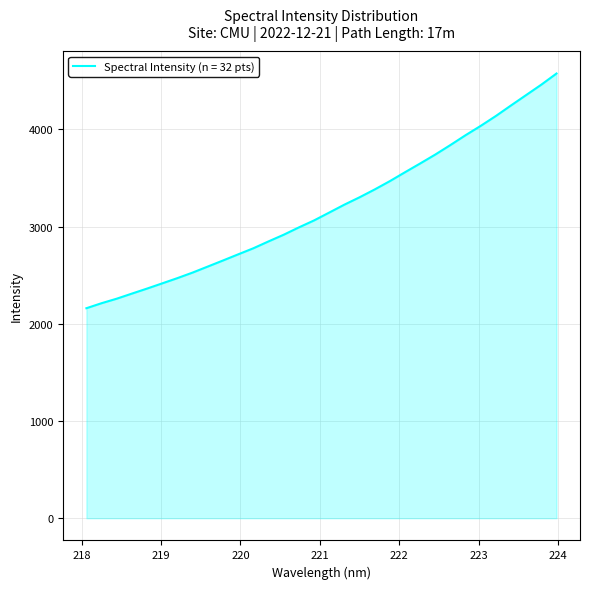

What is the difference between the maximum and minimum values?

2414.5